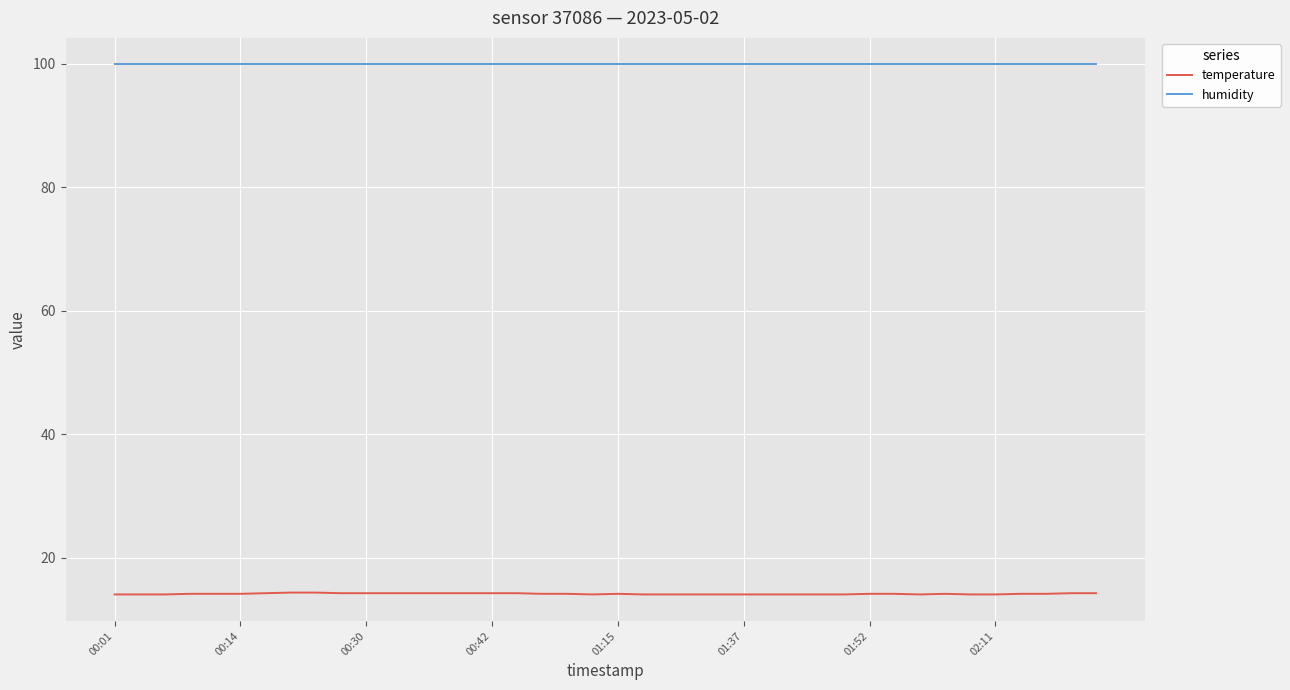

What is the highest value of the humidity series?

99.9